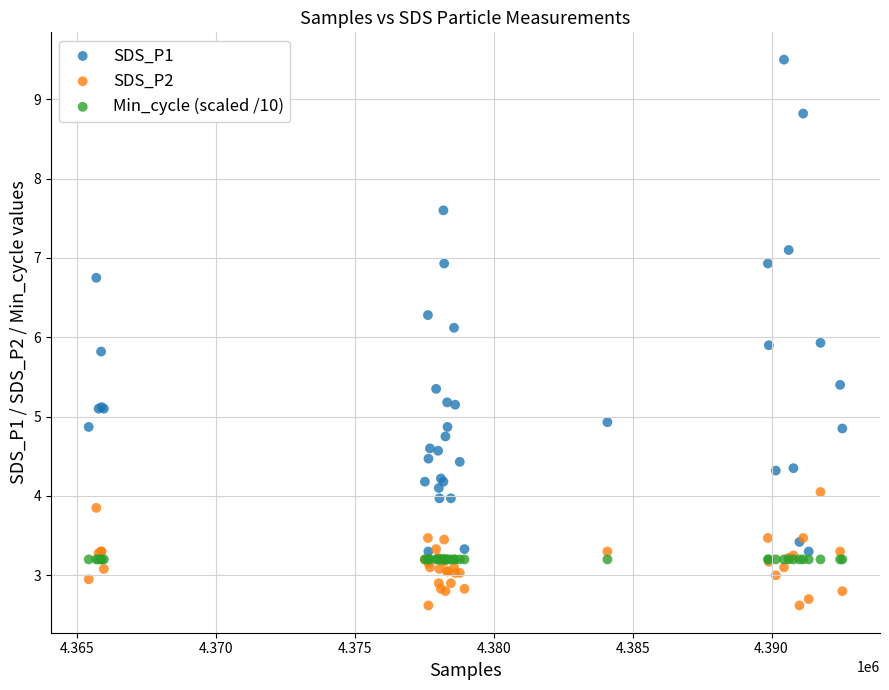

Which series reaches the minimum Y coordinate?

SDS_P2